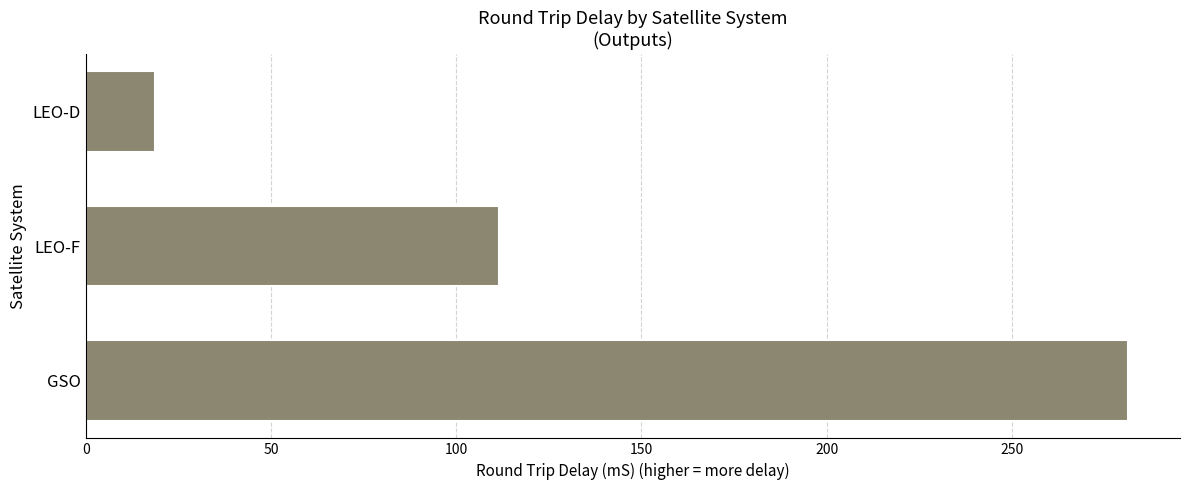

What is the average value?

137.2